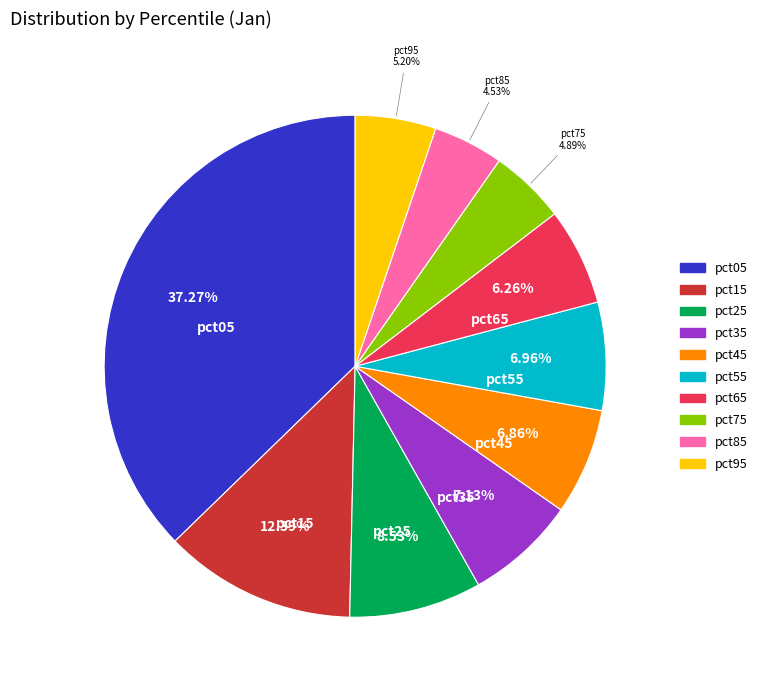

Does any single category account for the majority?

No